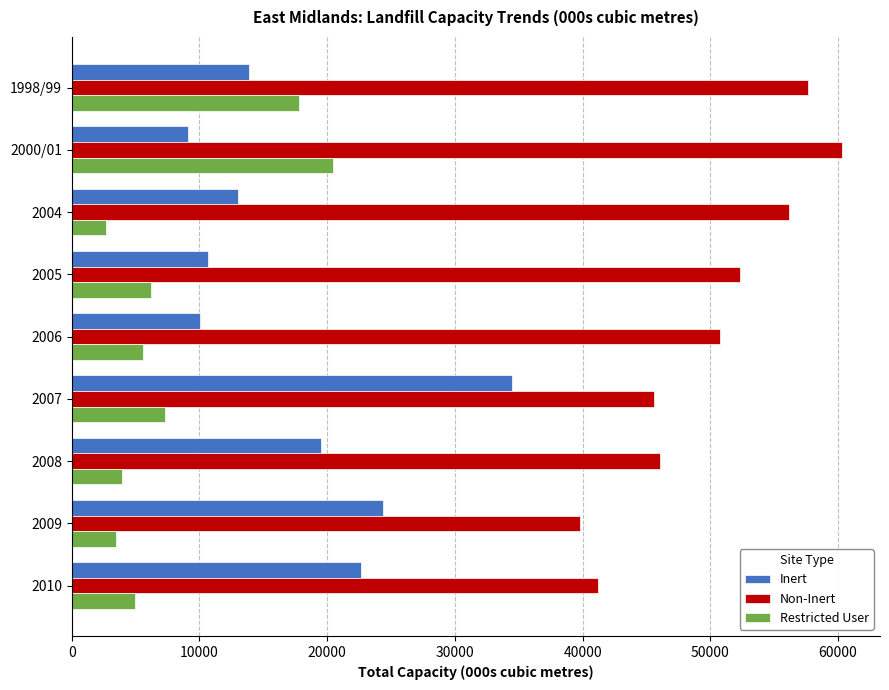

Is it true that Non-Inert equals 46091.8 at 2008?

True